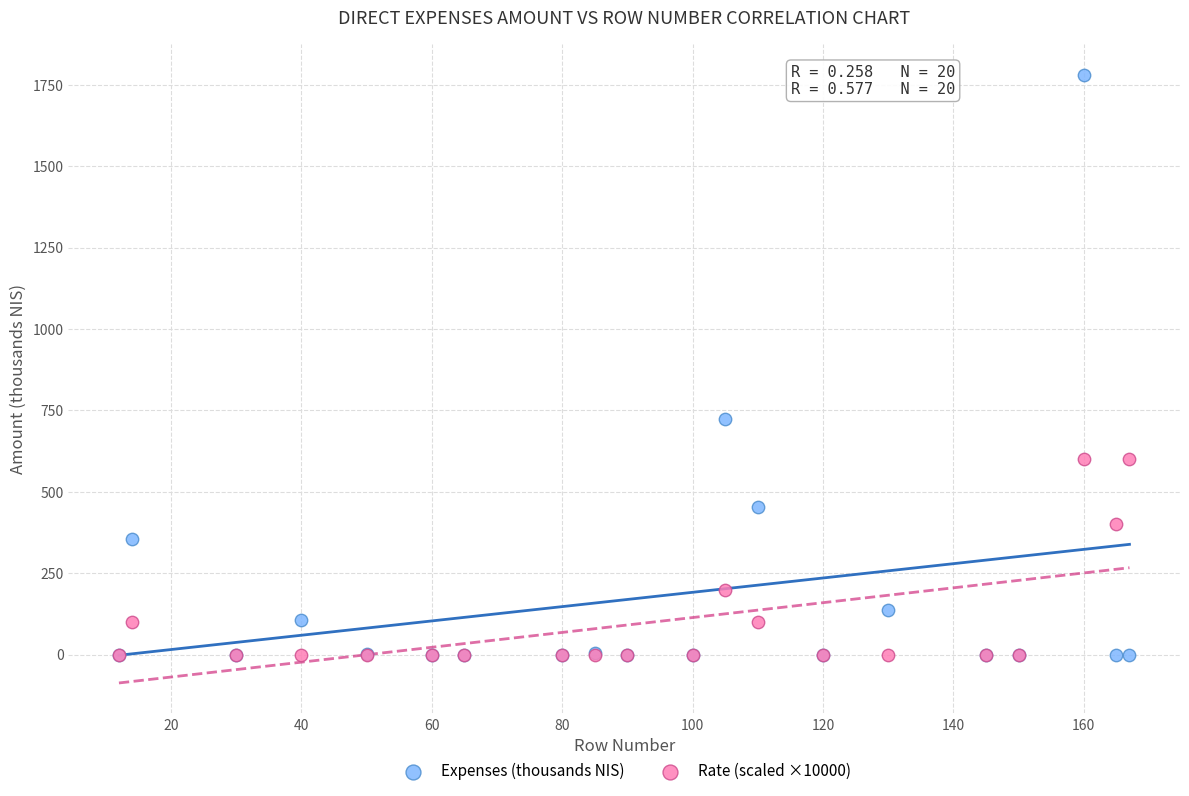

In the Rate (scaled ×10000) series, what Y value is closest to 300?

200.0